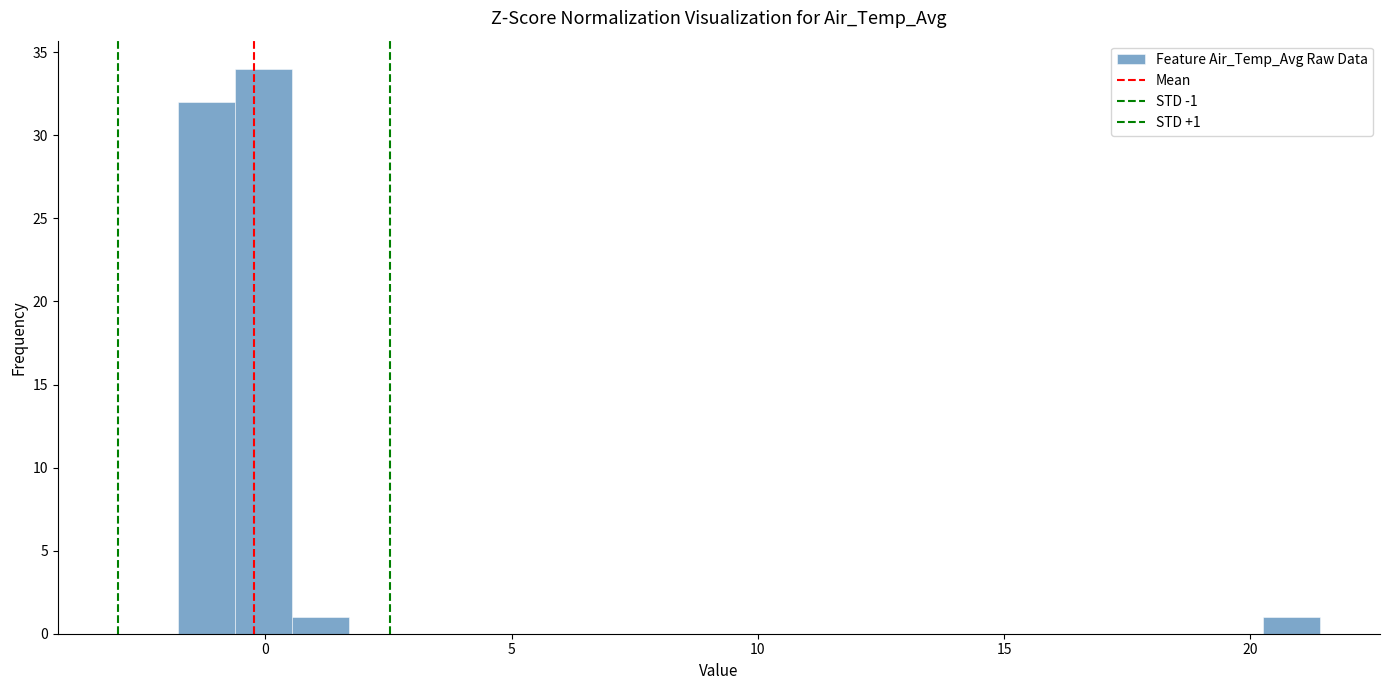

Around what value on the x-axis is the tallest bar? Give the approximate position of its centre, as read against the axis.

0.0